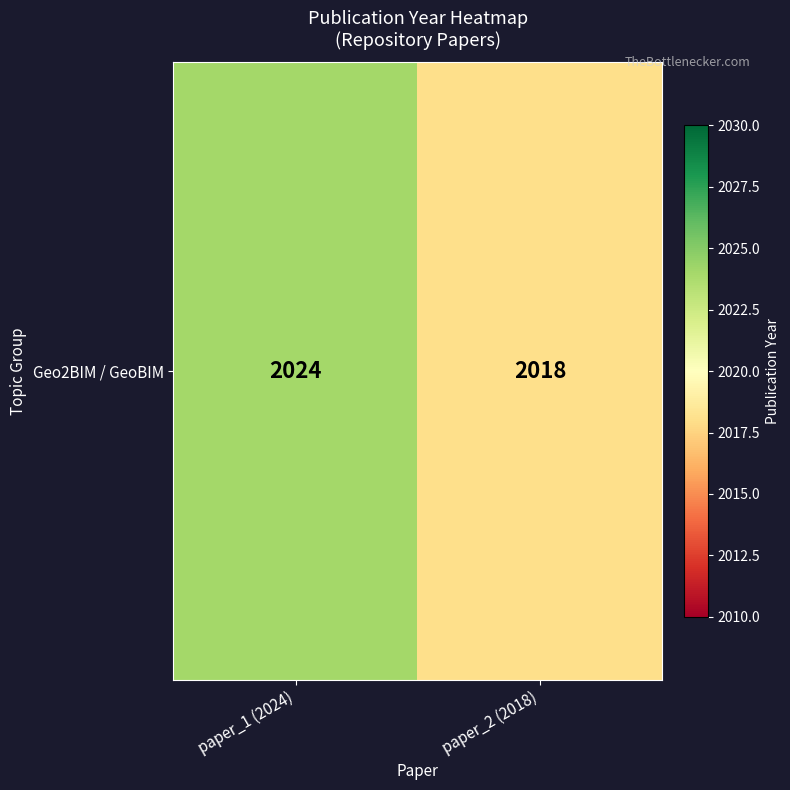

Which category has the highest value across all series?

paper_1 (2024)